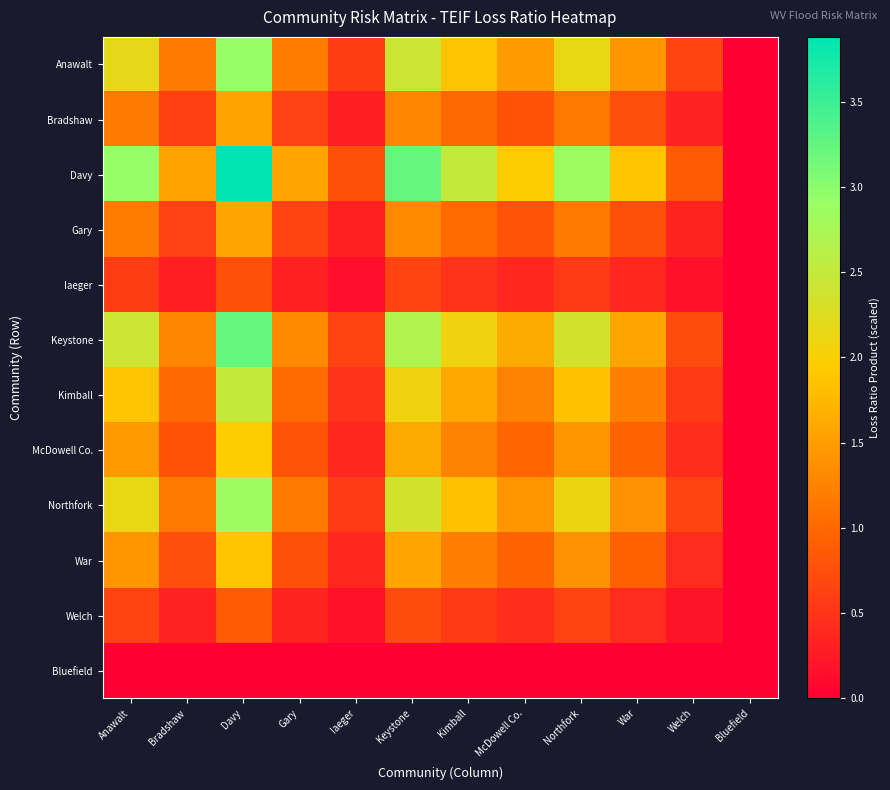

Reading left to right, list all the values displayed in this chart.

Anawalt: Anawalt=2.2	Bradshaw=1.2	Davy=2.9	Gary=1.2	Iaeger=0.6	Keystone=2.4	Kimball=1.9	McDowell Co.=1.5	Northfork=2.1	War=1.4	Welch=0.7	Bluefield=0.0
Bradshaw: Anawalt=1.2	Bradshaw=0.6	Davy=1.6	Gary=0.6	Iaeger=0.3	Keystone=1.3	Kimball=1.0	McDowell Co.=0.8	Northfork=1.1	War=0.8	Welch=0.3	Bluefield=0.0
Davy: Anawalt=2.9	Bradshaw=1.6	Davy=3.9	Gary=1.6	Iaeger=0.8	Keystone=3.2	Kimball=2.5	McDowell Co.=2.0	Northfork=2.9	War=1.9	Welch=0.9	Bluefield=0.0
Gary: Anawalt=1.2	Bradshaw=0.6	Davy=1.6	Gary=0.6	Iaeger=0.3	Keystone=1.3	Kimball=1.0	McDowell Co.=0.8	Northfork=1.2	War=0.8	Welch=0.4	Bluefield=0.0
Iaeger: Anawalt=0.6	Bradshaw=0.3	Davy=0.8	Gary=0.3	Iaeger=0.2	Keystone=0.6	Kimball=0.5	McDowell Co.=0.4	Northfork=0.6	War=0.4	Welch=0.2	Bluefield=0.0
Keystone: Anawalt=2.4	Bradshaw=1.3	Davy=3.2	Gary=1.3	Iaeger=0.6	Keystone=2.7	Kimball=2.1	McDowell Co.=1.6	Northfork=2.4	War=1.6	Welch=0.7	Bluefield=0.0
Kimball: Anawalt=1.9	Bradshaw=1.0	Davy=2.5	Gary=1.0	Iaeger=0.5	Keystone=2.1	Kimball=1.6	McDowell Co.=1.3	Northfork=1.8	War=1.2	Welch=0.6	Bluefield=0.0
McDowell Co.: Anawalt=1.5	Bradshaw=0.8	Davy=2.0	Gary=0.8	Iaeger=0.4	Keystone=1.6	Kimball=1.3	McDowell Co.=1.0	Northfork=1.4	War=1.0	Welch=0.4	Bluefield=0.0
Northfork: Anawalt=2.1	Bradshaw=1.1	Davy=2.9	Gary=1.2	Iaeger=0.6	Keystone=2.4	Kimball=1.8	McDowell Co.=1.4	Northfork=2.1	War=1.4	Welch=0.6	Bluefield=0.0
War: Anawalt=1.4	Bradshaw=0.8	Davy=1.9	Gary=0.8	Iaeger=0.4	Keystone=1.6	Kimball=1.2	McDowell Co.=1.0	Northfork=1.4	War=0.9	Welch=0.4	Bluefield=0.0
Welch: Anawalt=0.7	Bradshaw=0.3	Davy=0.9	Gary=0.4	Iaeger=0.2	Keystone=0.7	Kimball=0.6	McDowell Co.=0.4	Northfork=0.6	War=0.4	Welch=0.2	Bluefield=0.0
Bluefield: Anawalt=0.0	Bradshaw=0.0	Davy=0.0	Gary=0.0	Iaeger=0.0	Keystone=0.0	Kimball=0.0	McDowell Co.=0.0	Northfork=0.0	War=0.0	Welch=0.0	Bluefield=0.0